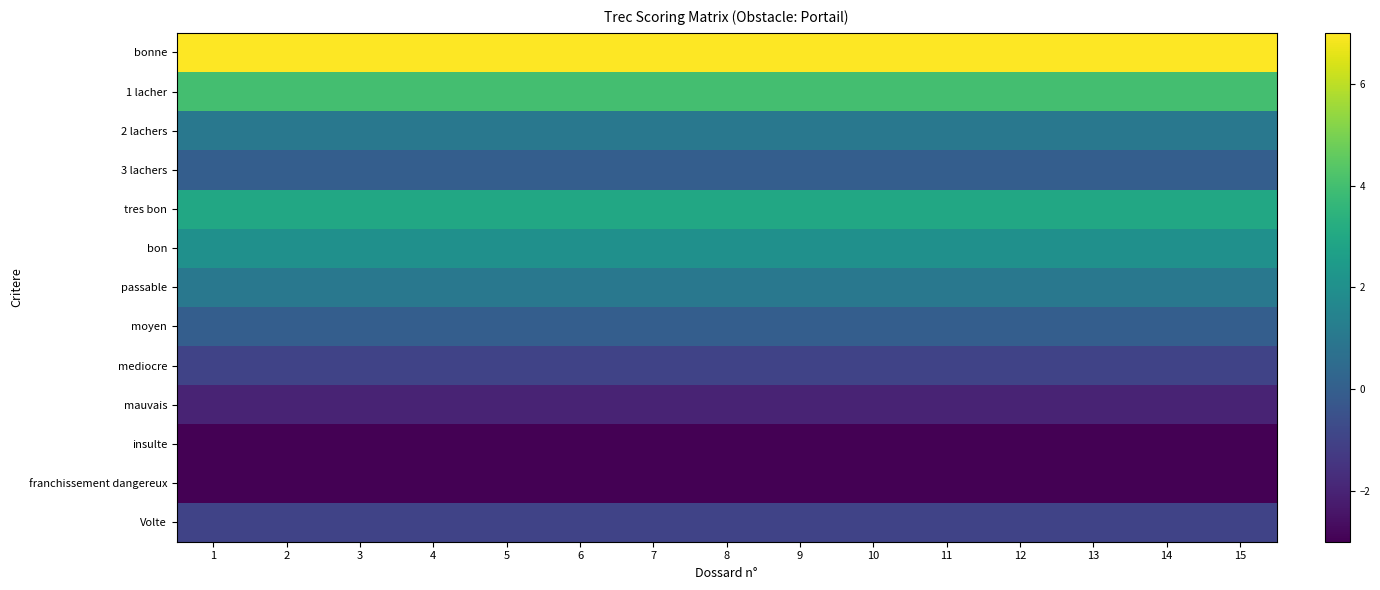

How many data points does each series have?

15